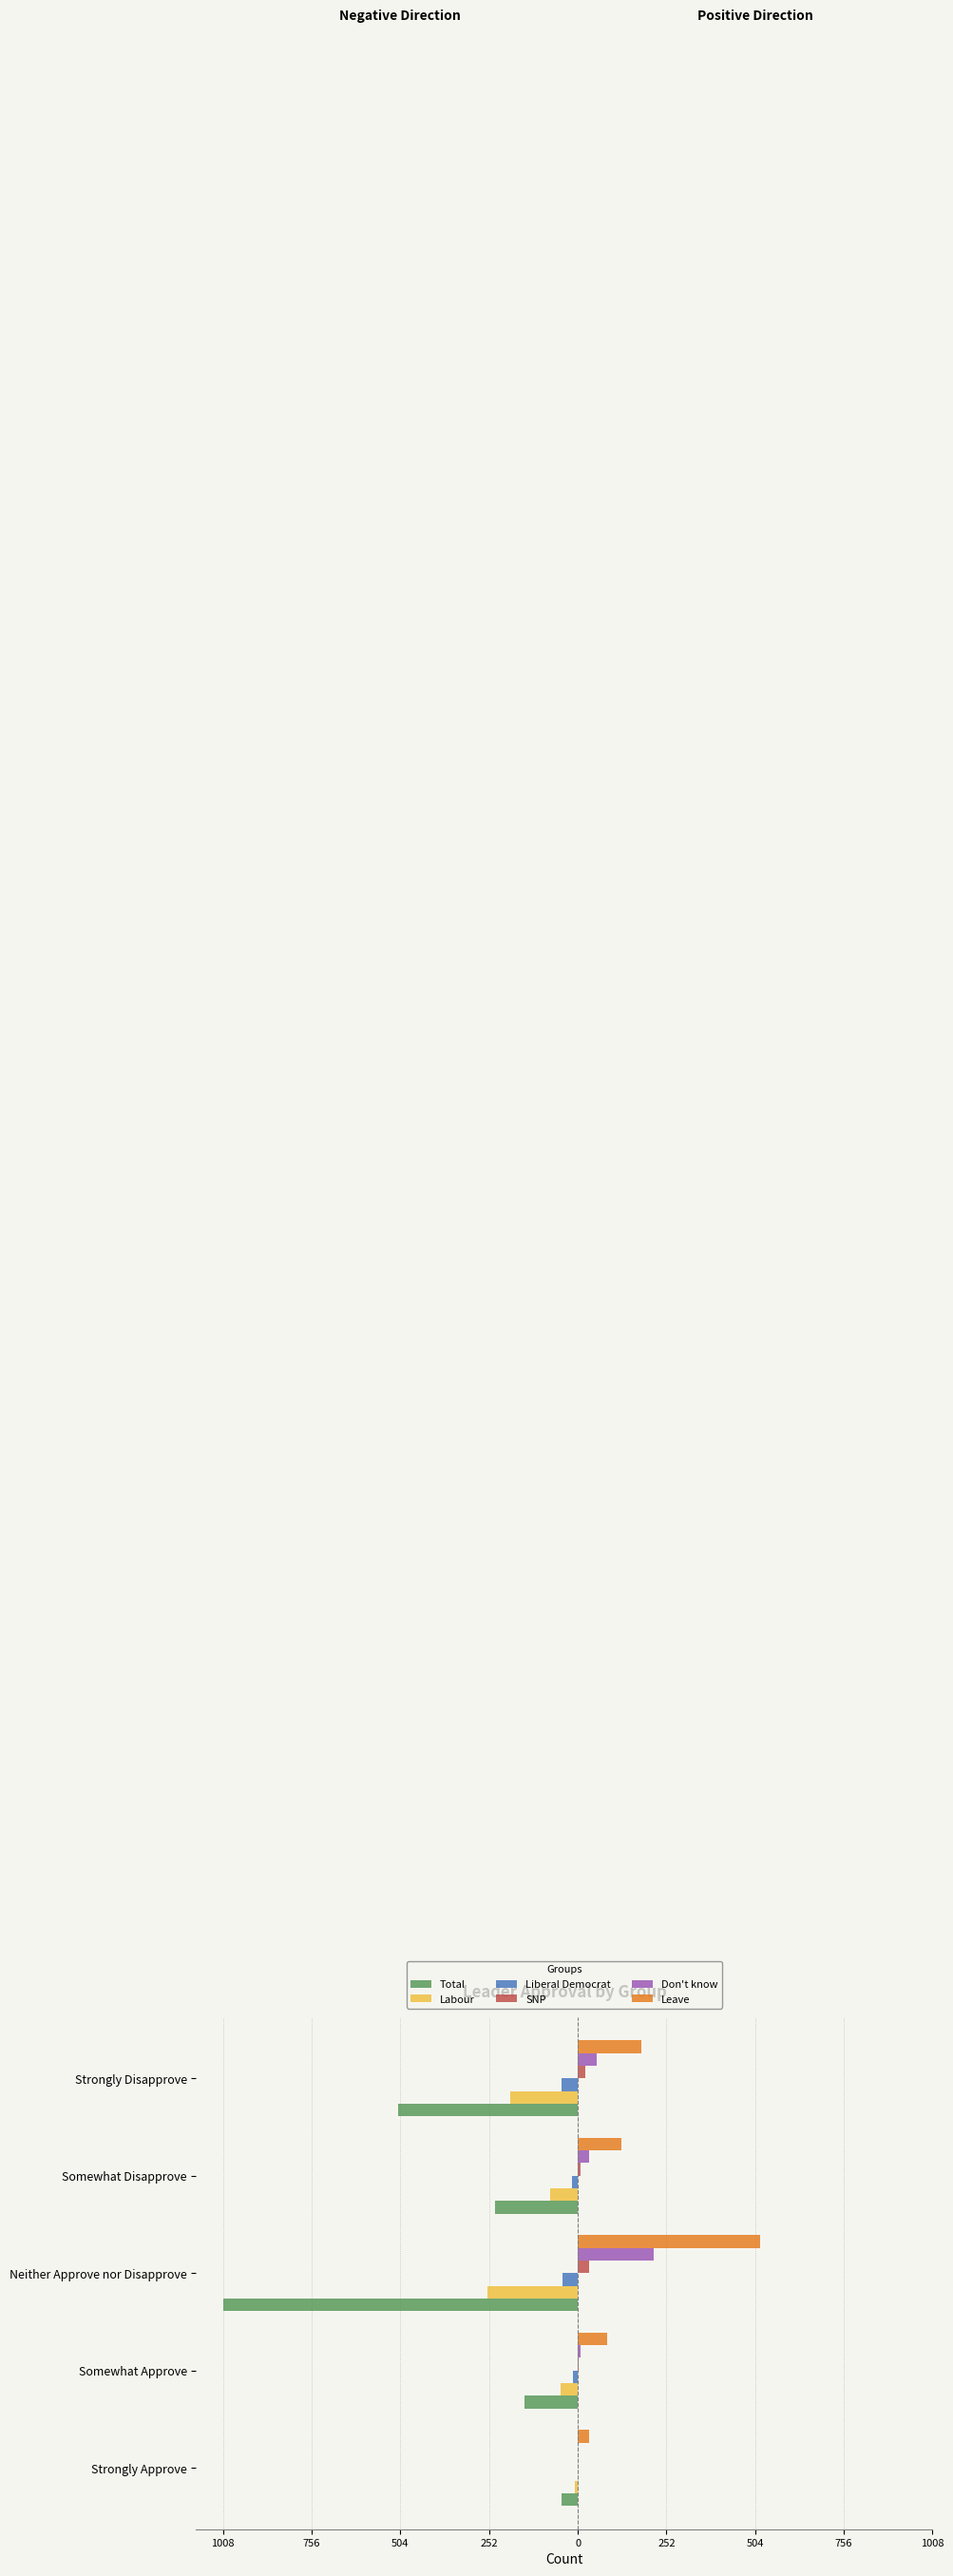

What are all the series names shown in the legend?

Total, Labour, Liberal Democrat, SNP, Don't know, Leave